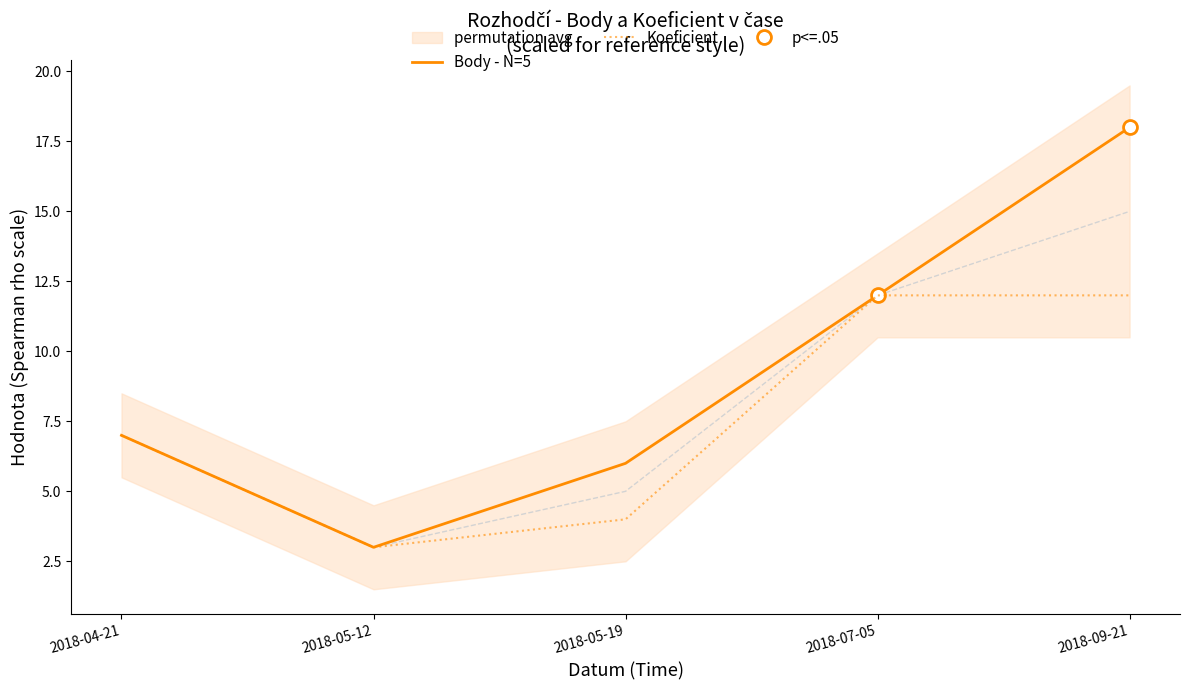

What position from the left is 2018-07-05?

4